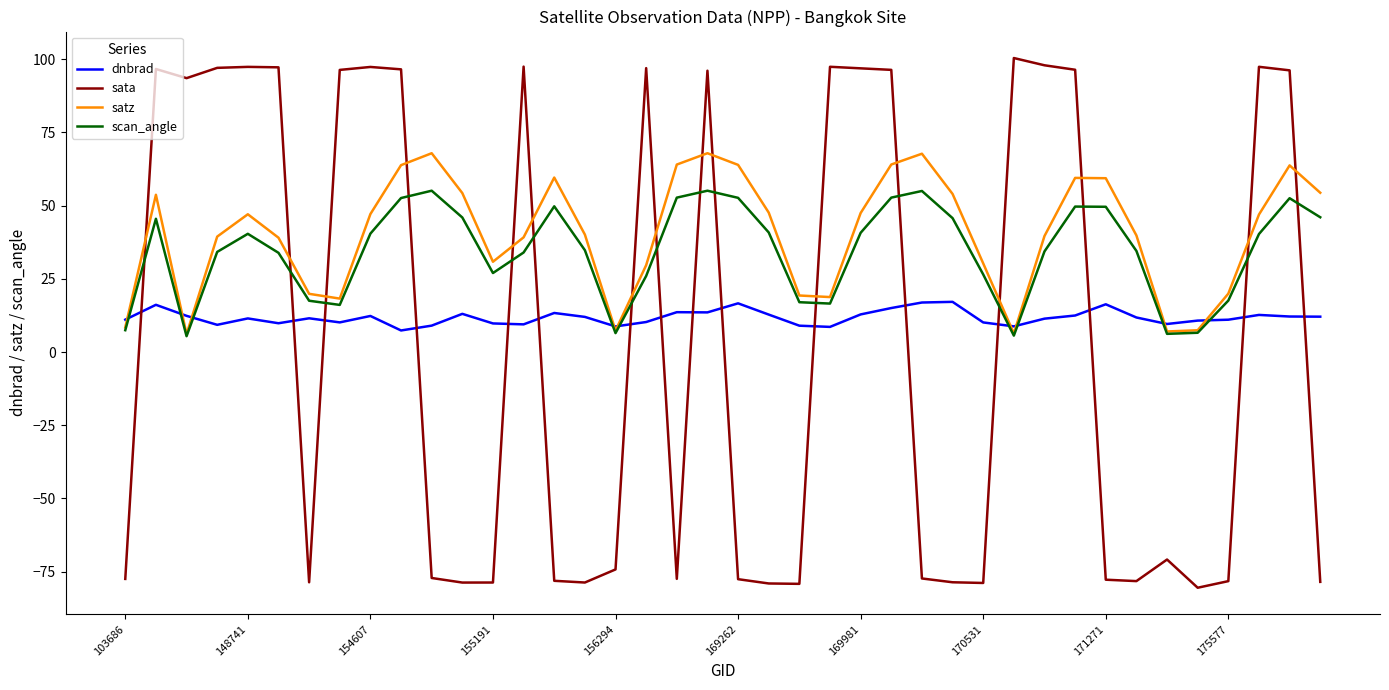

True or false: satz and sata cross at least once.

True